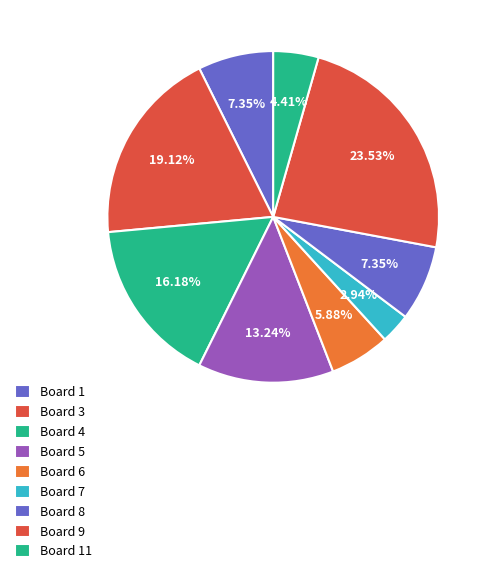

What is the change in value from Board 4 to Board 9?

+5